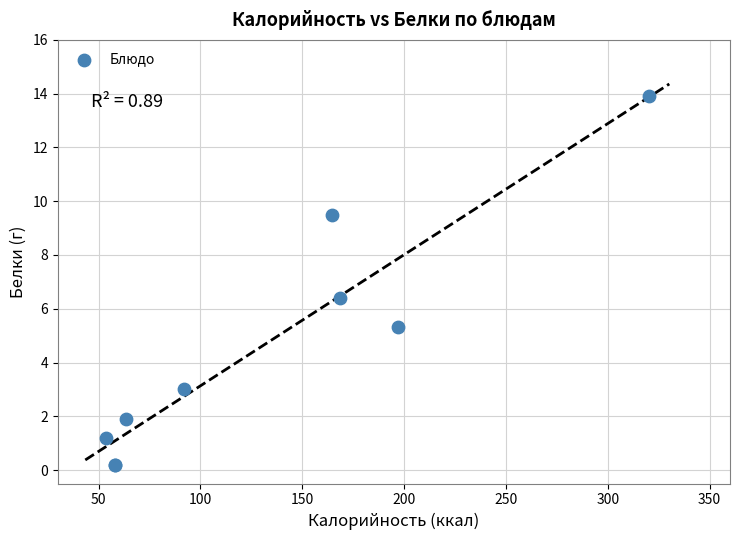

What Y value in the scatter plot is closest to 7?

6.4